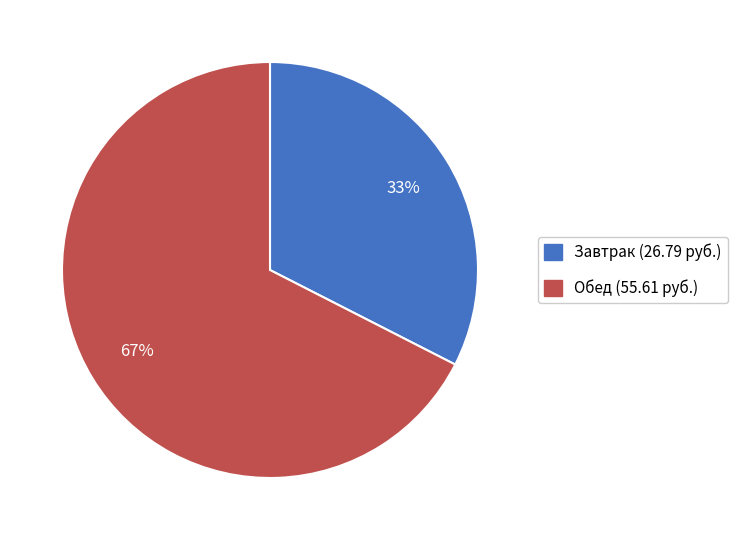

To the nearest percent, what is the average slice percentage?

50%